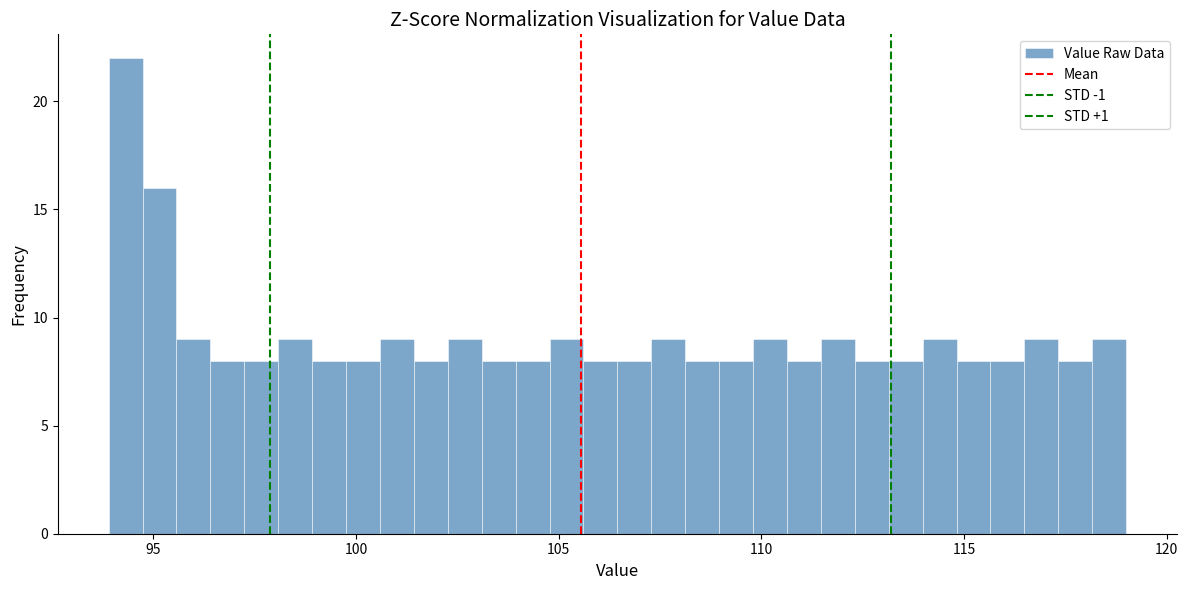

Around what value on the x-axis is the tallest bar? Give the approximate position of its centre, as read against the axis.

94.5